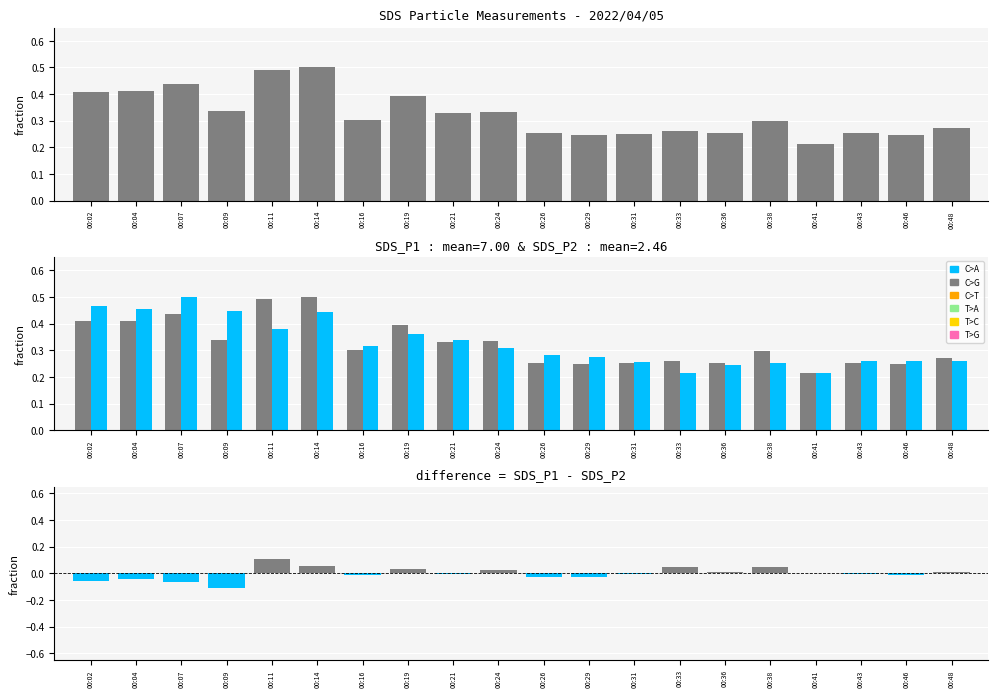

Reading right to left, list all the values displayed in this chart.

SDS_P1: 0.3	0.2	0.3	0.2	0.3	0.3	0.3	0.3	0.2	0.3	0.3	0.3	0.4	0.3	0.5	0.5	0.3	0.4	0.4	0.4
SDS_P2: 0.3	0.3	0.3	0.2	0.3	0.2	0.2	0.3	0.3	0.3	0.3	0.3	0.4	0.3	0.4	0.4	0.4	0.5	0.5	0.5
positive diff: 0.0	0.0	0.0	0.0	0.0	0.0	0.0	0.0	0.0	0.0	0.0	0.0	0.0	0.0	0.1	0.1	0.0	0.0	0.0	0.0
negative diff: 0.0	-0.0	-0.0	0.0	0.0	0.0	0.0	-0.0	-0.0	-0.0	0.0	-0.0	0.0	-0.0	0.0	0.0	-0.1	-0.1	-0.0	-0.1